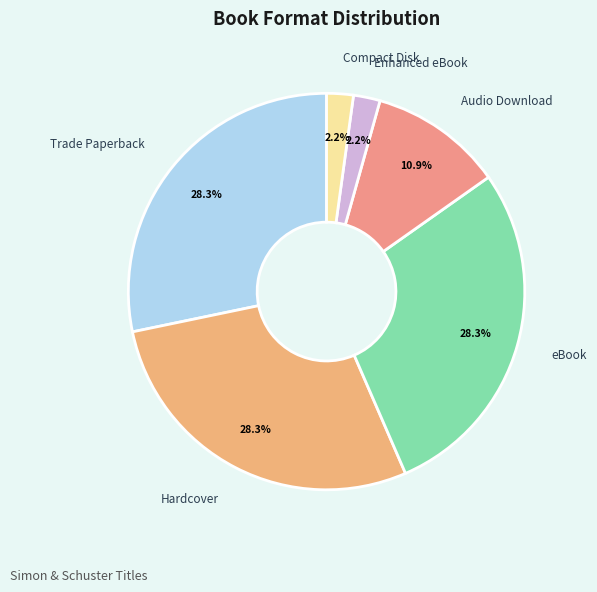

Combined, do Trade Paperback and eBook account for over 50%?

Yes